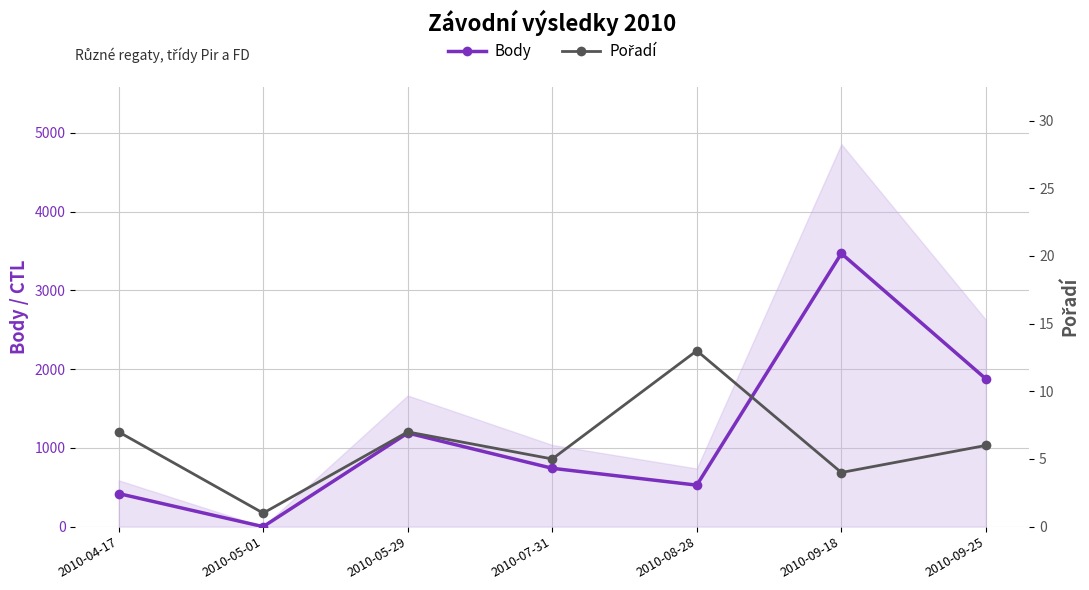

In Pořadí, how many points are higher than both neighbors (excluding endpoints)?

2